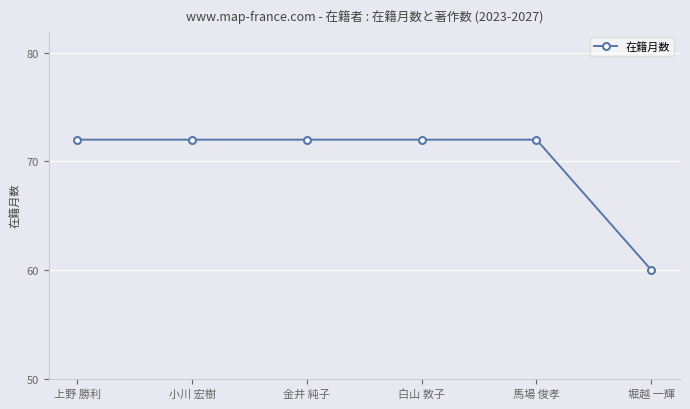

What is the greatest value displayed?

72